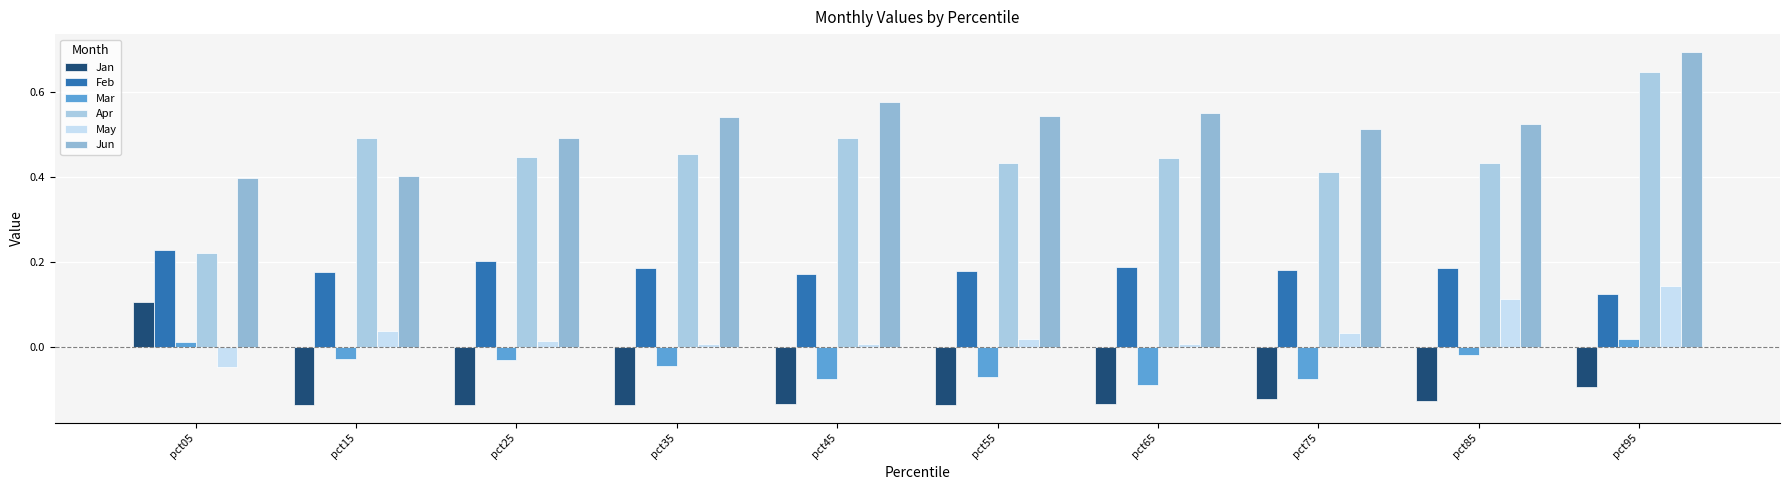

How many values in Mar are below zero?

8